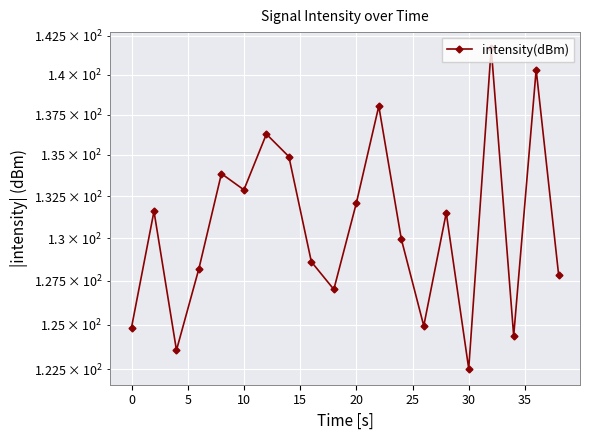

How many points are higher than both their immediate neighbors (excluding endpoints)?

7